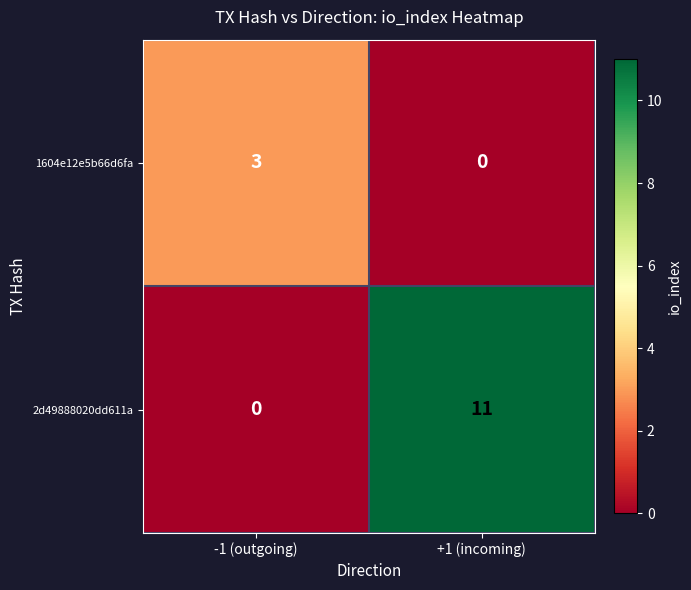

The 2d49888020dd611a series shows 0 at -1 (outgoing). True or false?

True